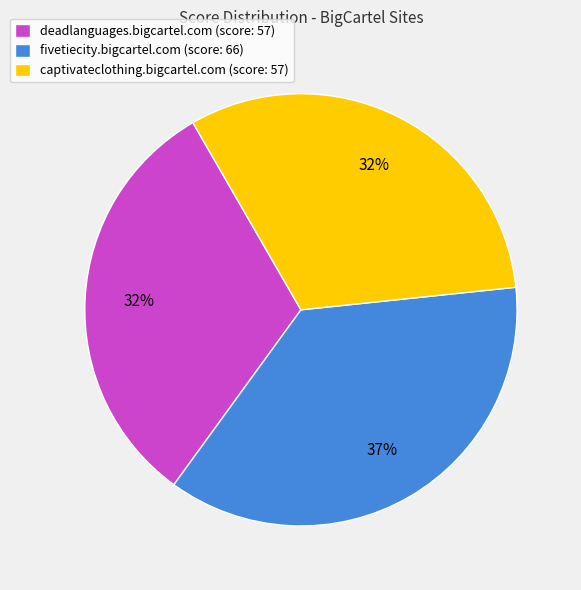

How many segments does this pie chart have?

3